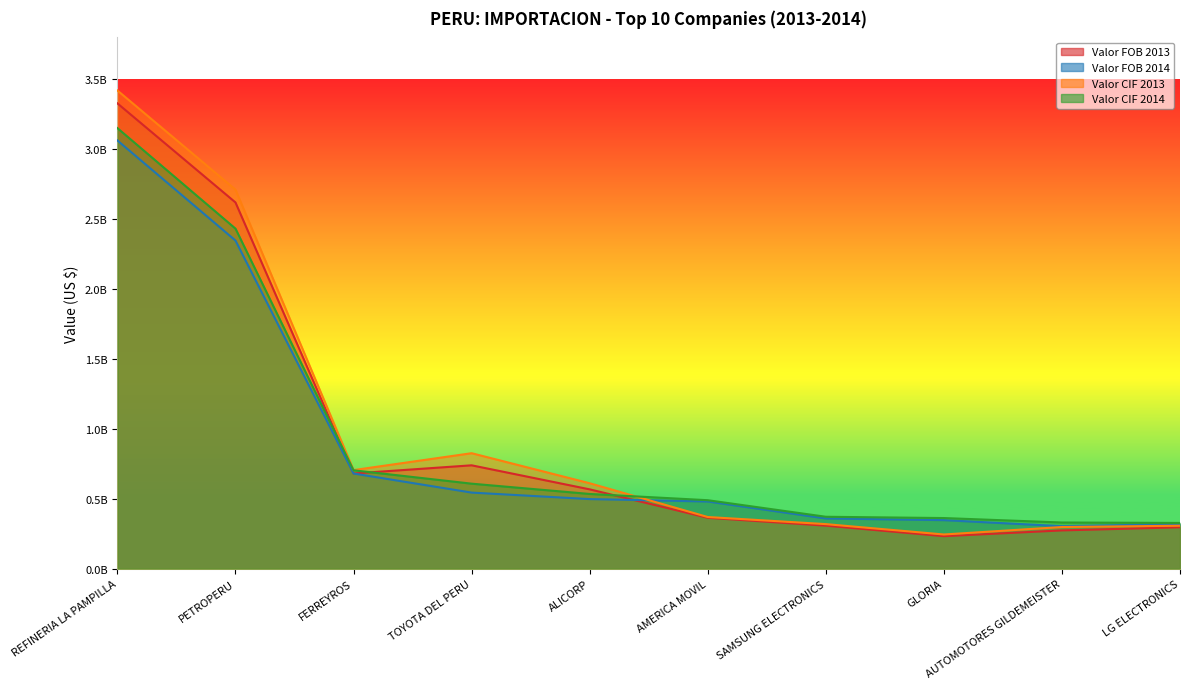

The value of Valor CIF 2014 at AUTOMOTORES GILDEMEISTER is 456191863.5. True or false?

False